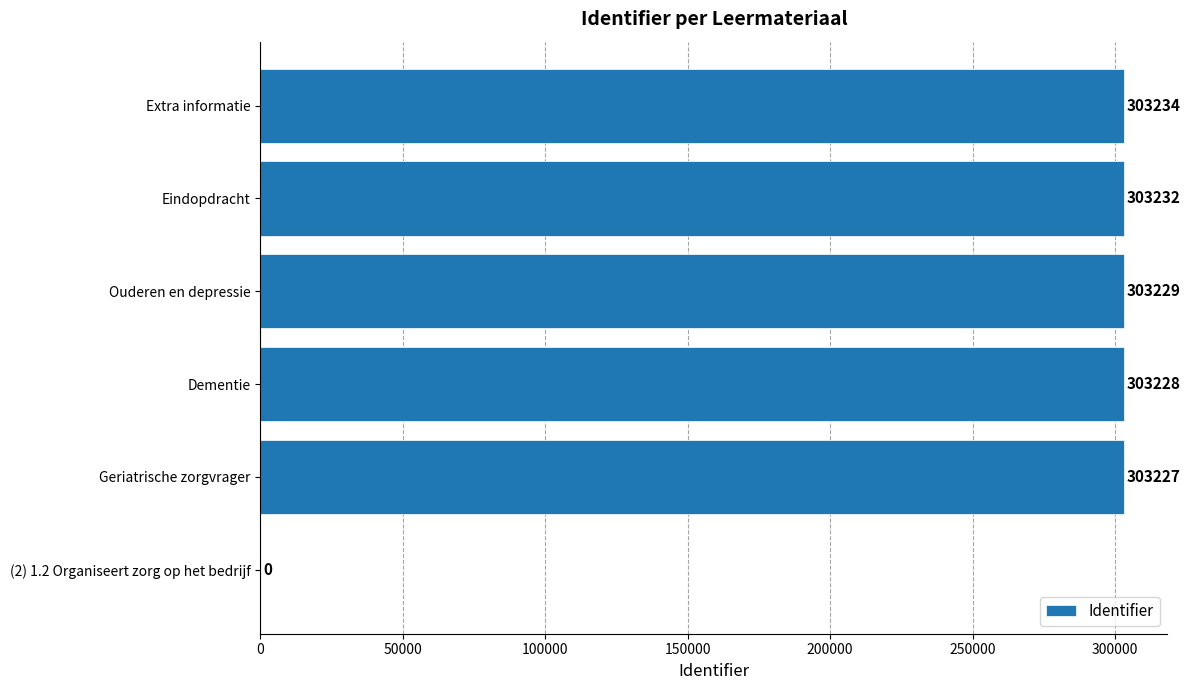

What is the sum of the values at Geriatrische zorgvrager and Ouderen en depressie?

606456